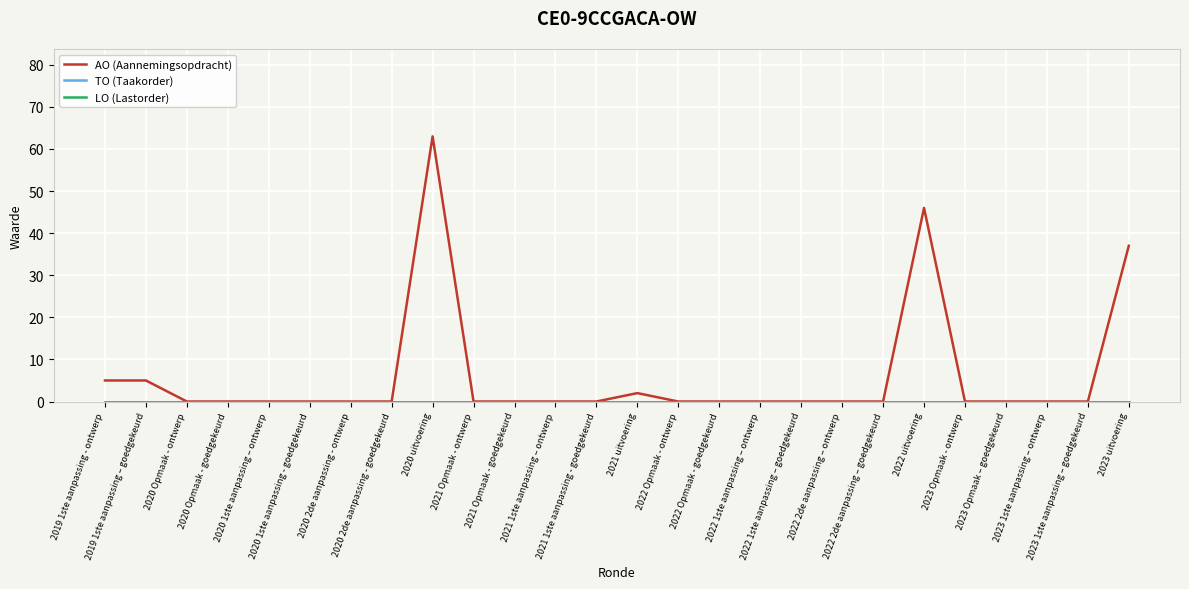

Reading left to right, extract all data points from this chart.

AO (Aannemingsopdracht): 5	5	0	0	0	0	0	0	63	0	0	0	0	2	0	0	0	0	0	0	46	0	0	0	0	37
TO (Taakorder): 0	0	0	0	0	0	0	0	0	0	0	0	0	0	0	0	0	0	0	0	0	0	0	0	0	0
LO (Lastorder): 0	0	0	0	0	0	0	0	0	0	0	0	0	0	0	0	0	0	0	0	0	0	0	0	0	0